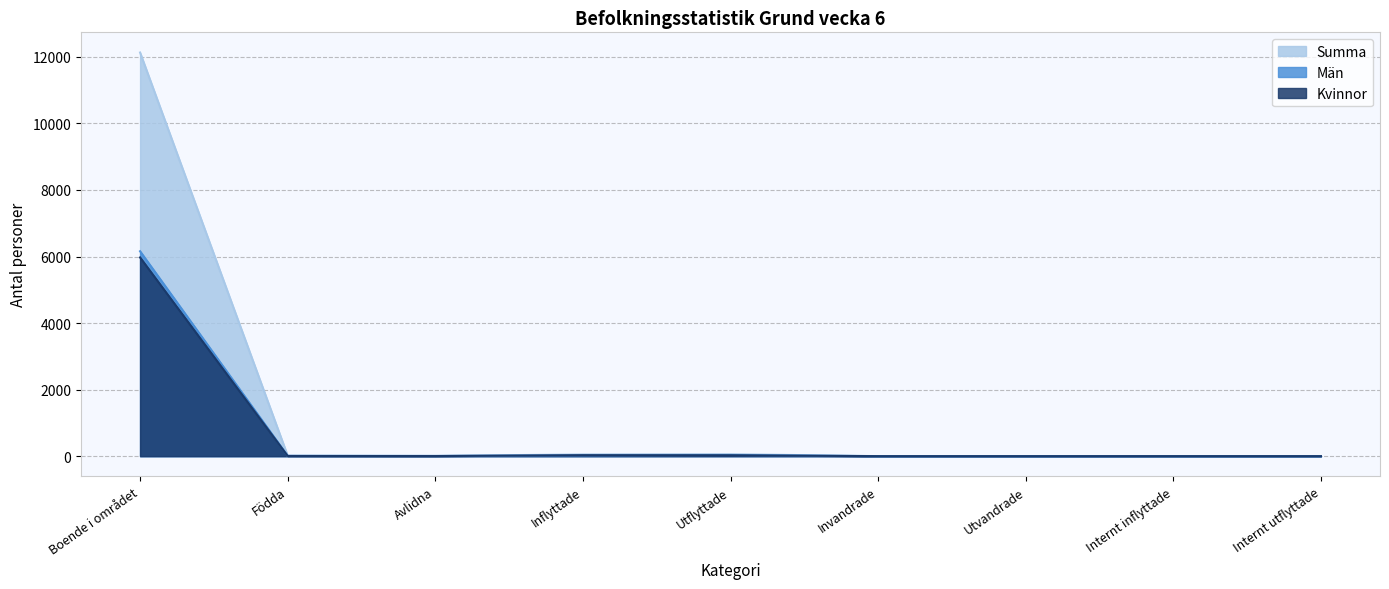

How many lines are shown in the chart?

3